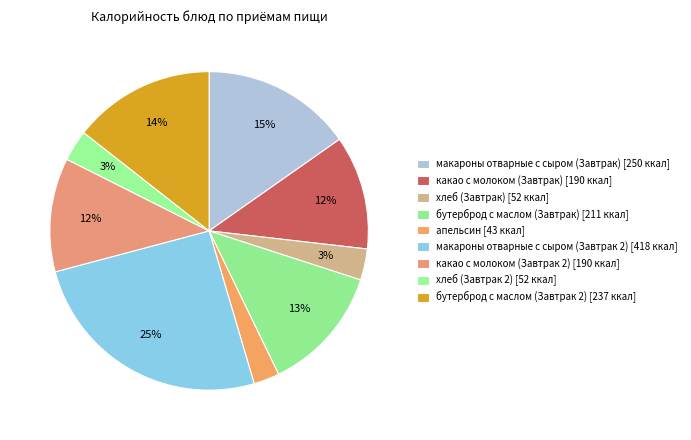

Count the number of slices in the pie.

9